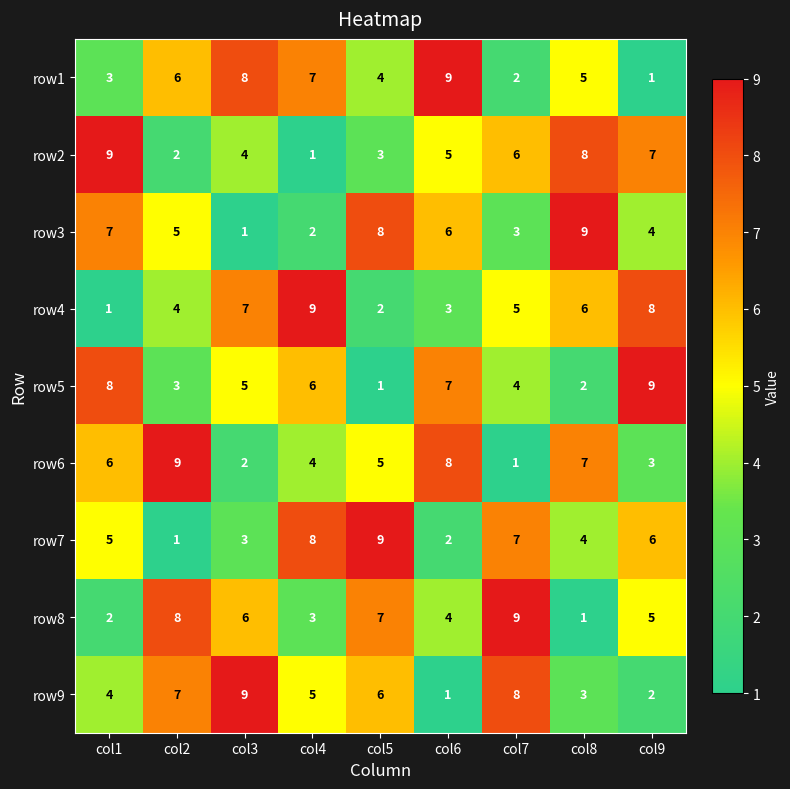

Read the row9 value at col1.

4